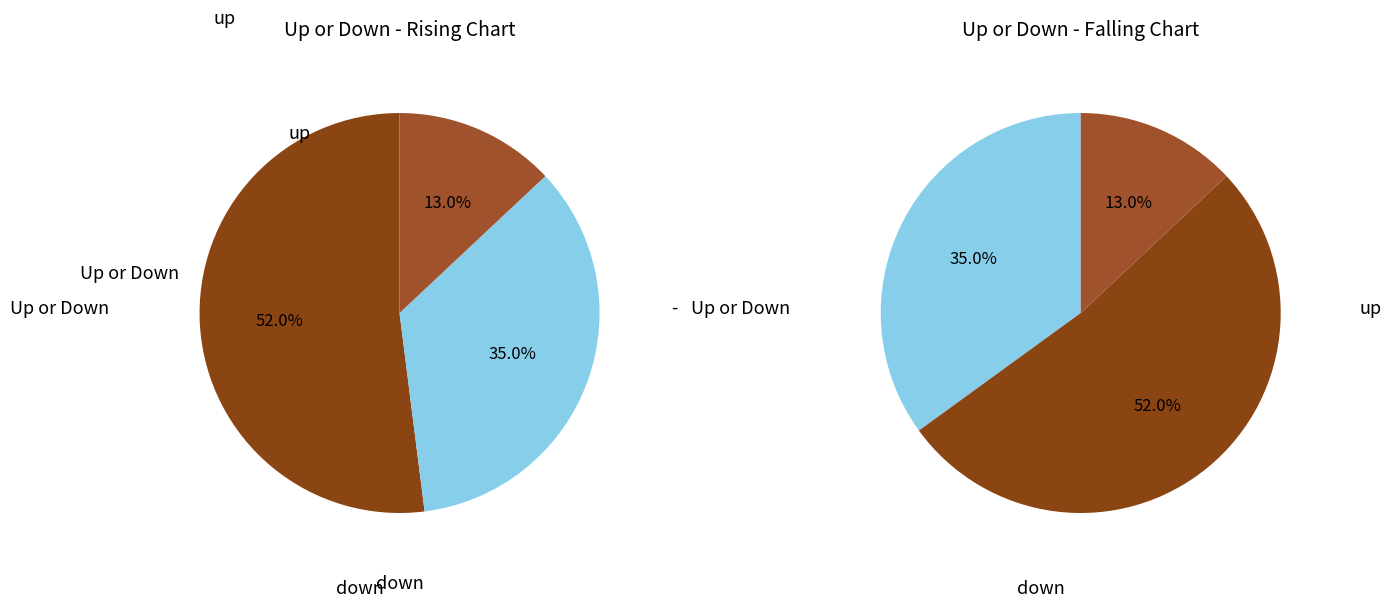

To the nearest percent, what is the difference between the largest and smallest slice percentages?

39%